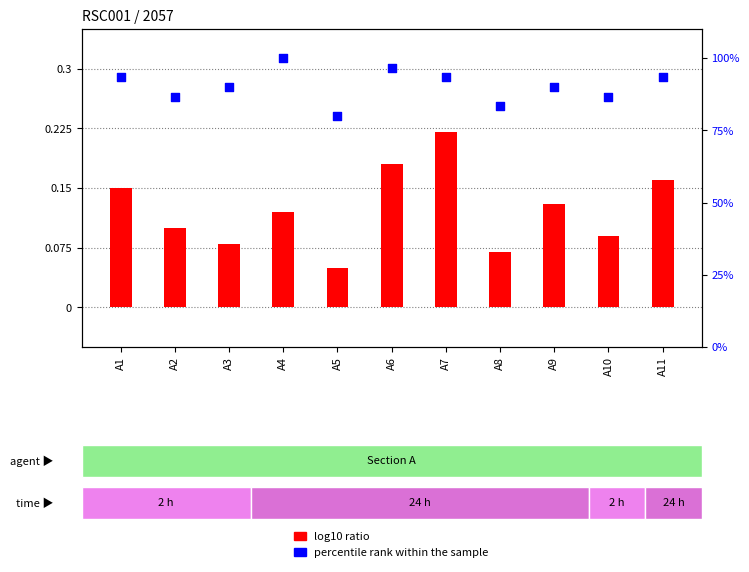

What are all the series names shown in the legend?

log10 ratio, percentile rank within the sample